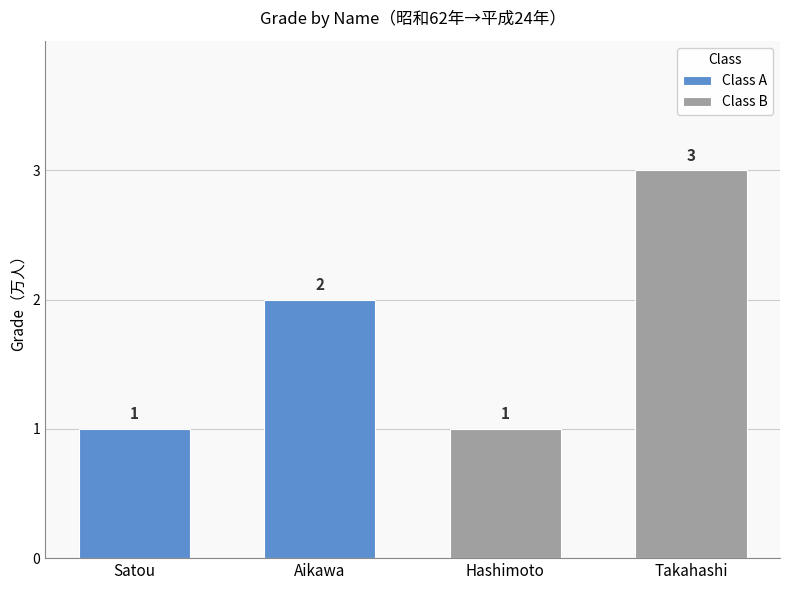

What is the label of the 3rd bar from the left?

Hashimoto